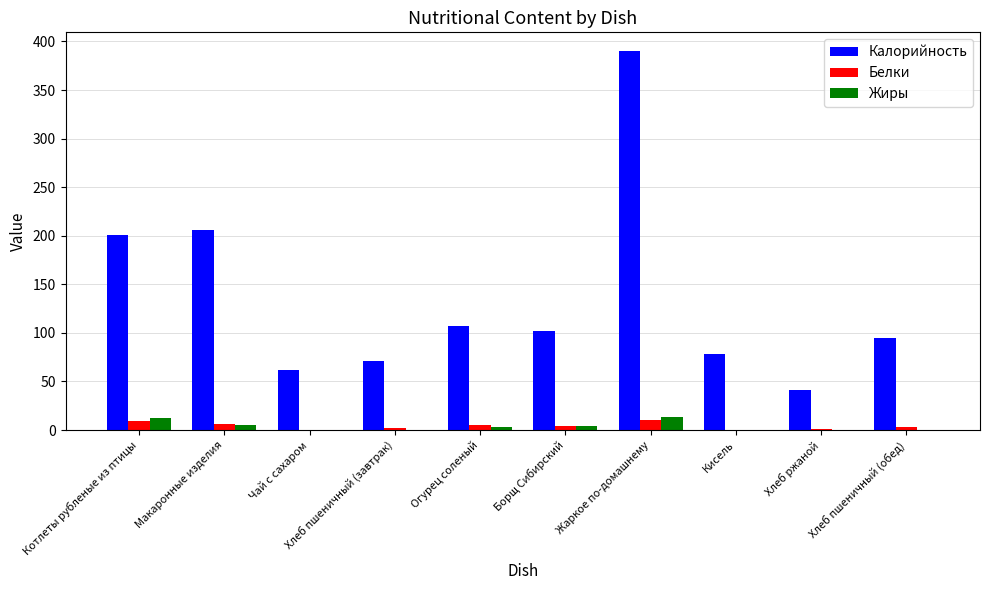

The Калорийность series shows 181.7 at Огурец соленый. True or false?

False